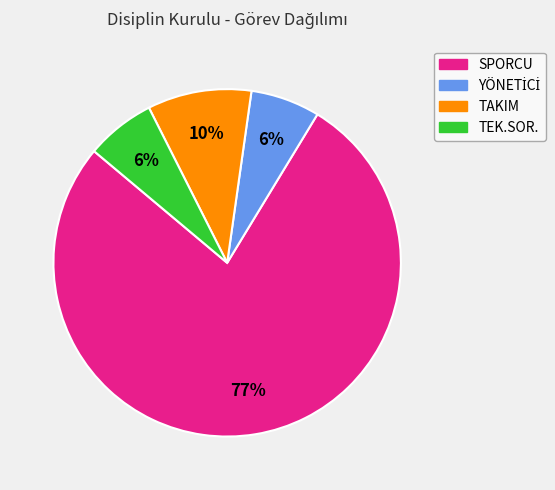

Between TEK.SOR. and SPORCU, which is larger?

SPORCU